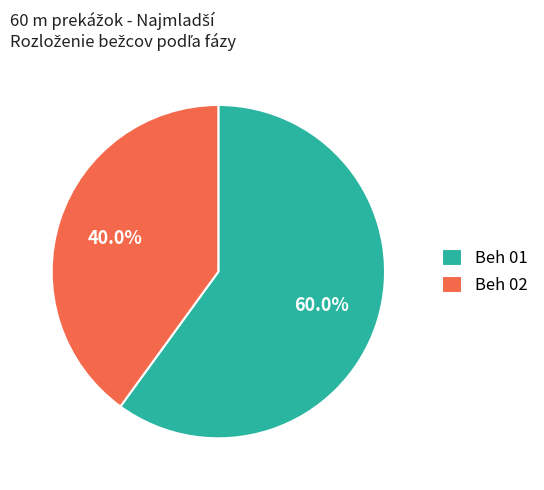

Combined, do Beh 01 and Beh 02 account for over 50%?

Yes